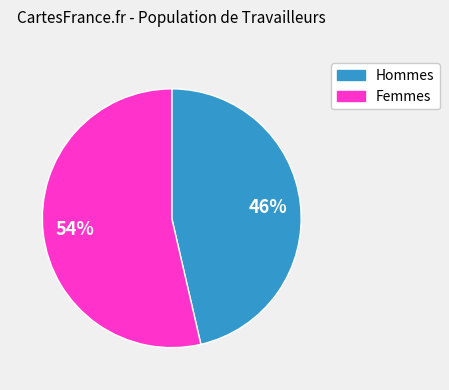

Is there any slice that represents more than half of the pie?

Yes